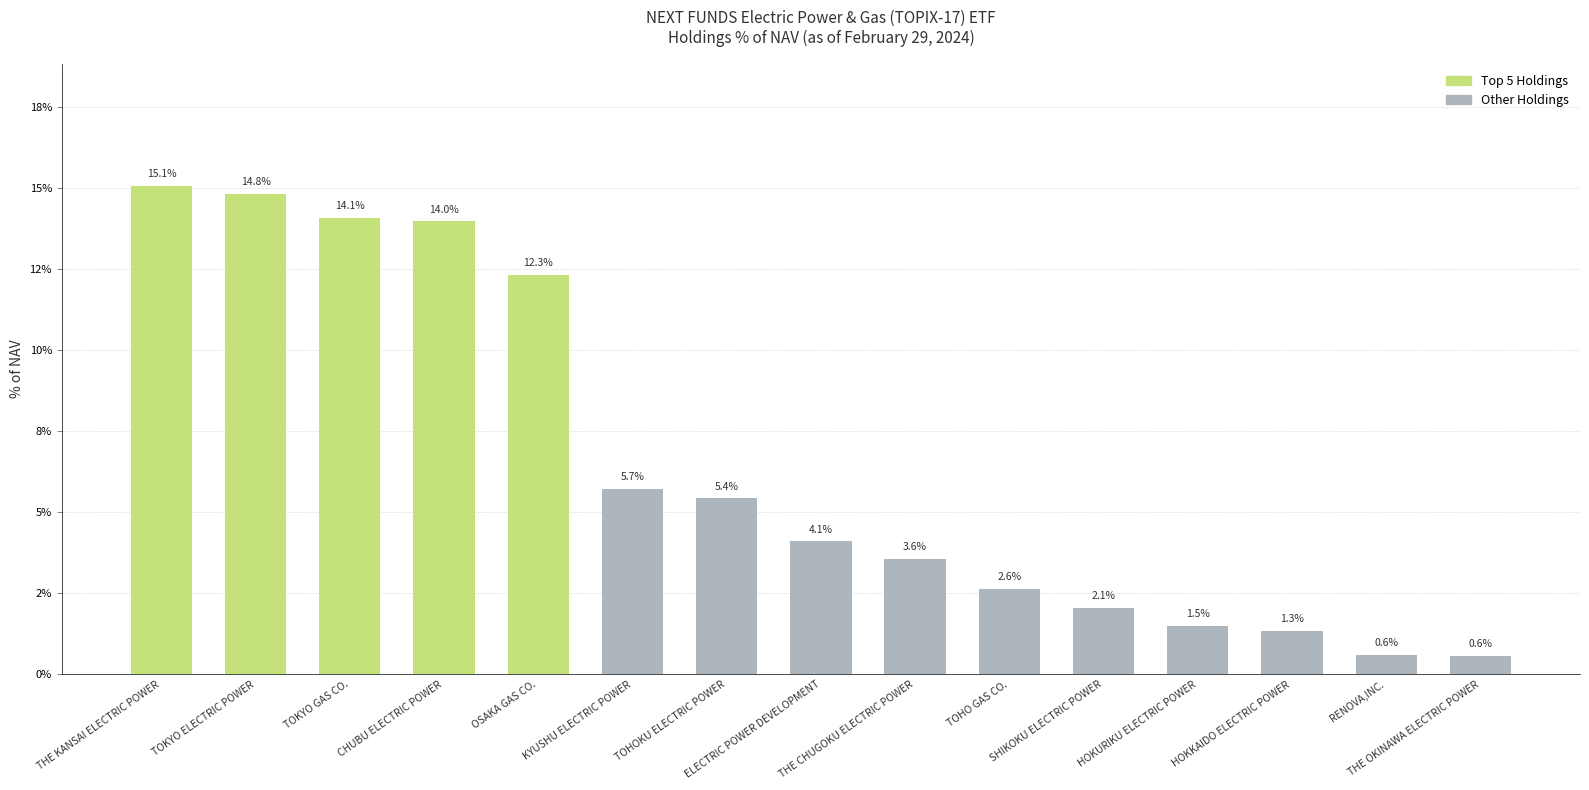

What is the average value?

0.1